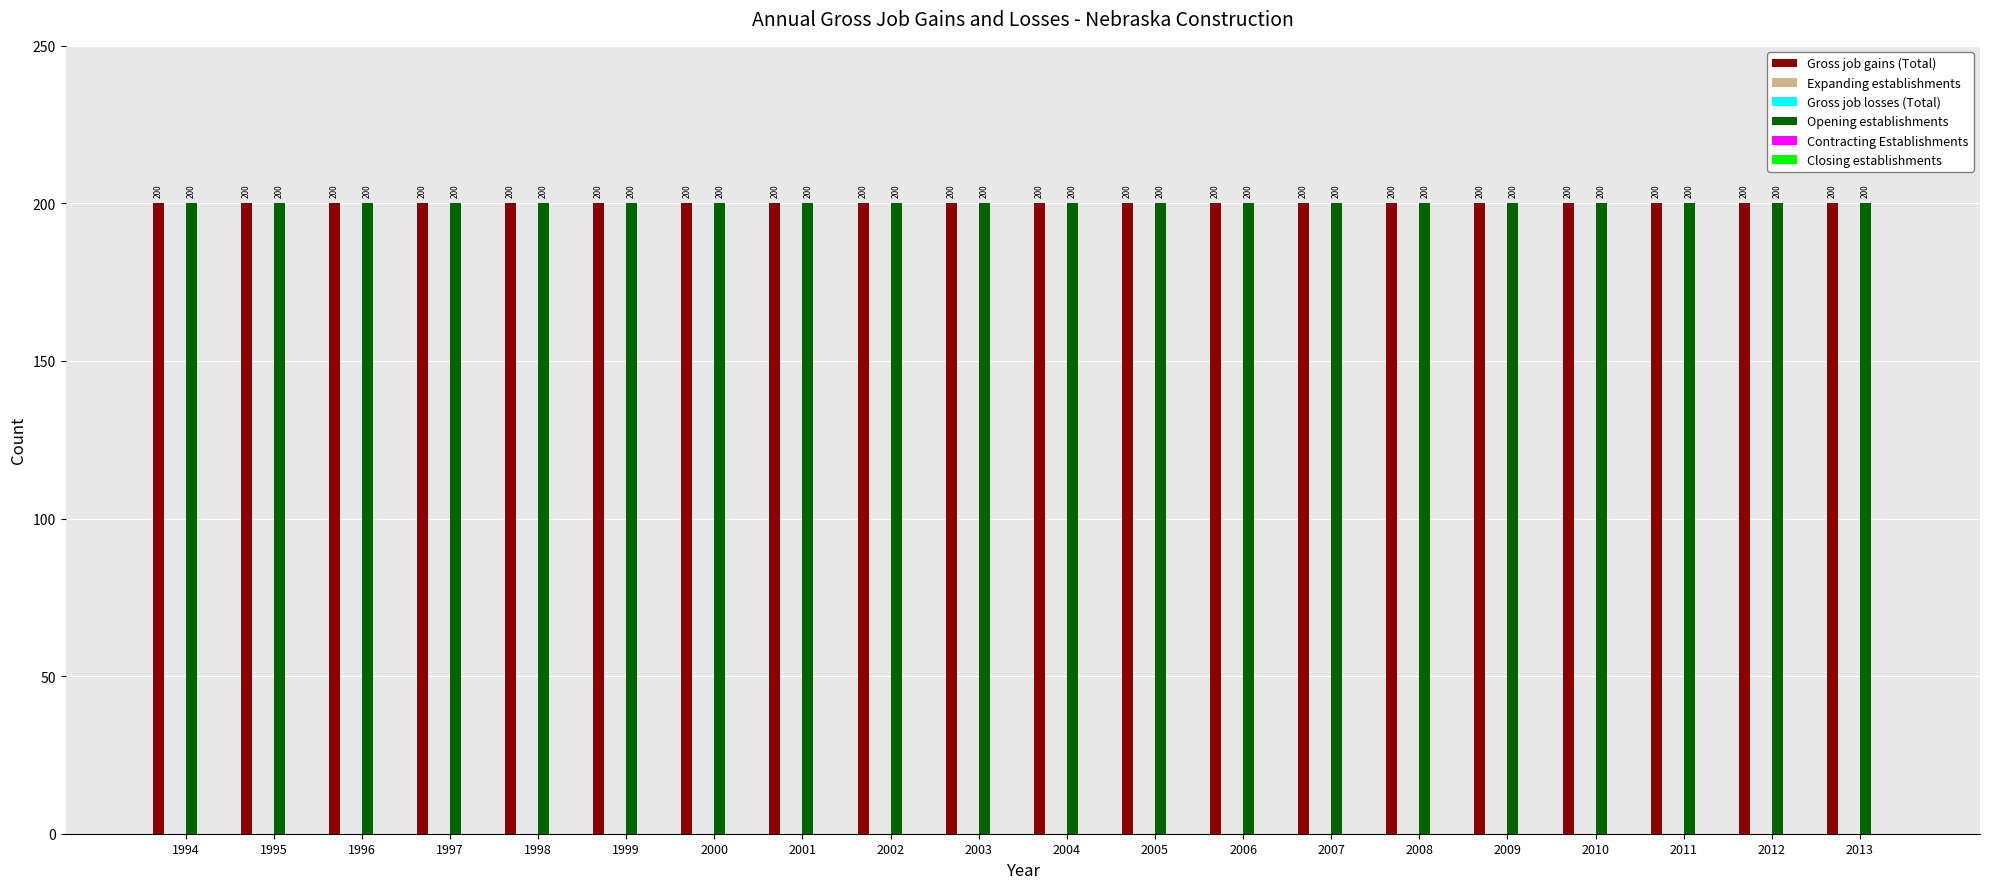

What is the total value across all series at 2006?

400